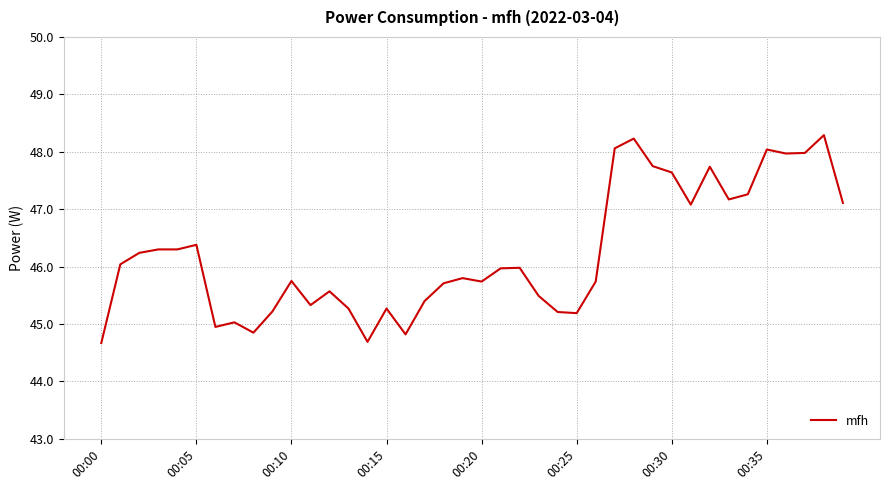

True or false: the data has more than 2 interior local peaks.

True